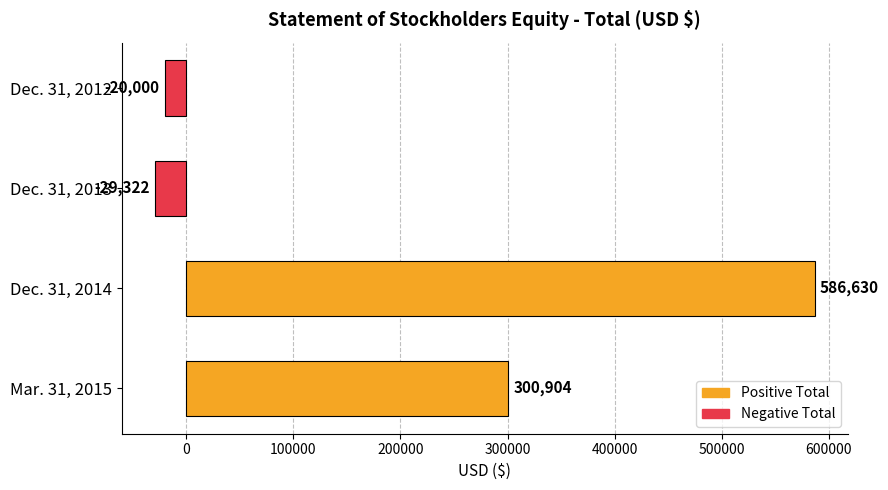

Which has a higher value, Dec. 31, 2012 or Dec. 31, 2014?

Dec. 31, 2014